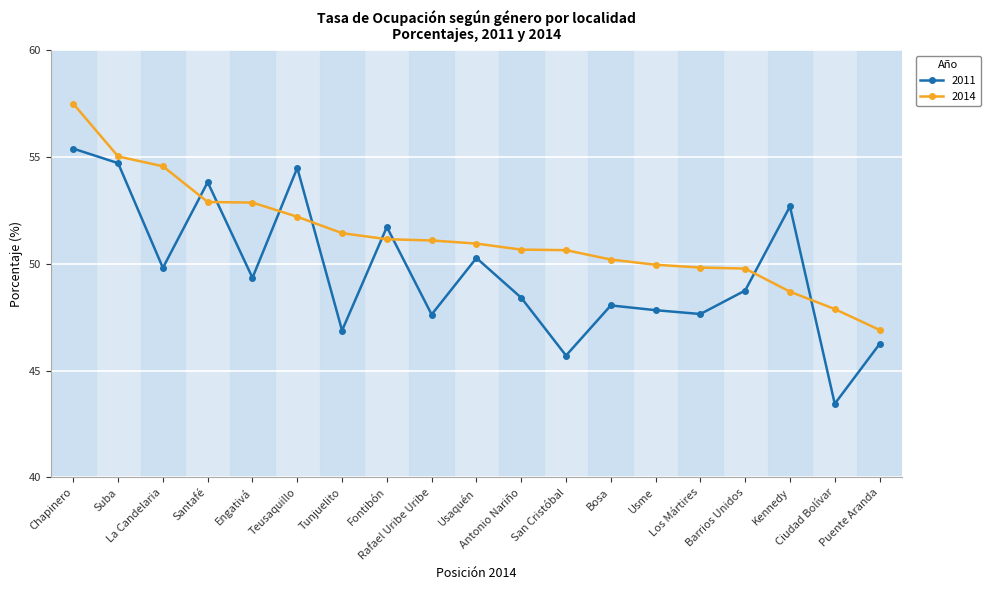

At which category is the sum across all series the highest?

Chapinero